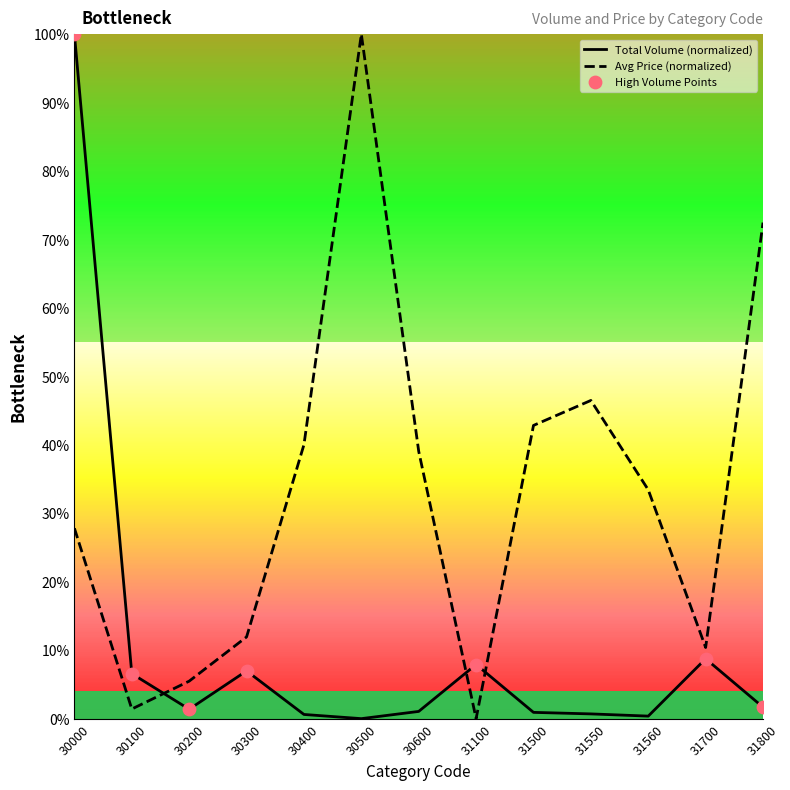

Which series has the largest total across all categories?

Avg Price (normalized)